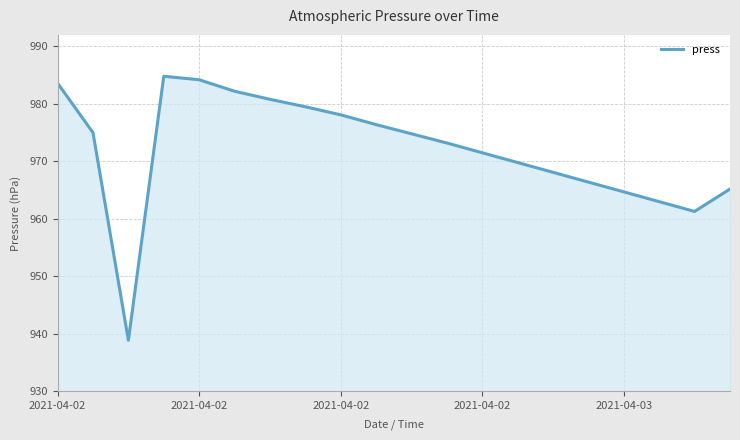

What is the difference between the maximum and minimum values?

45.9